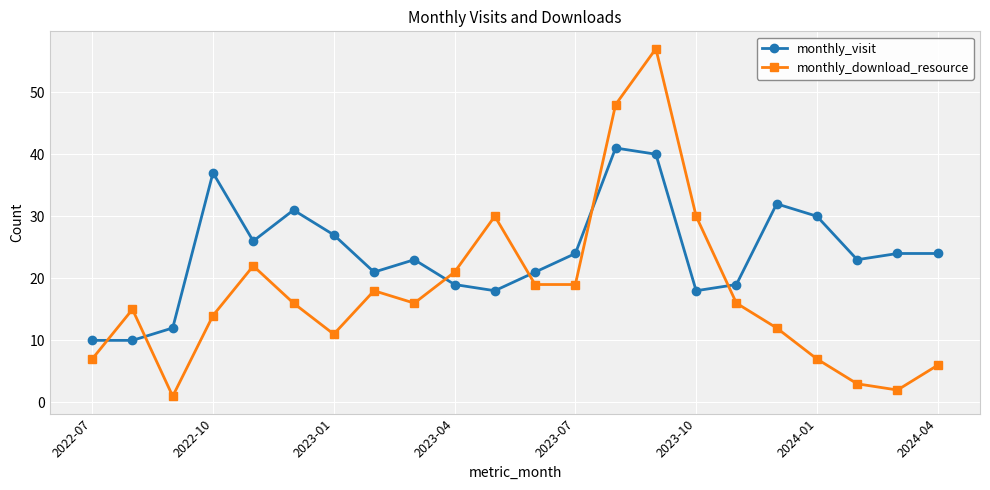

How many lines are shown in the chart?

2